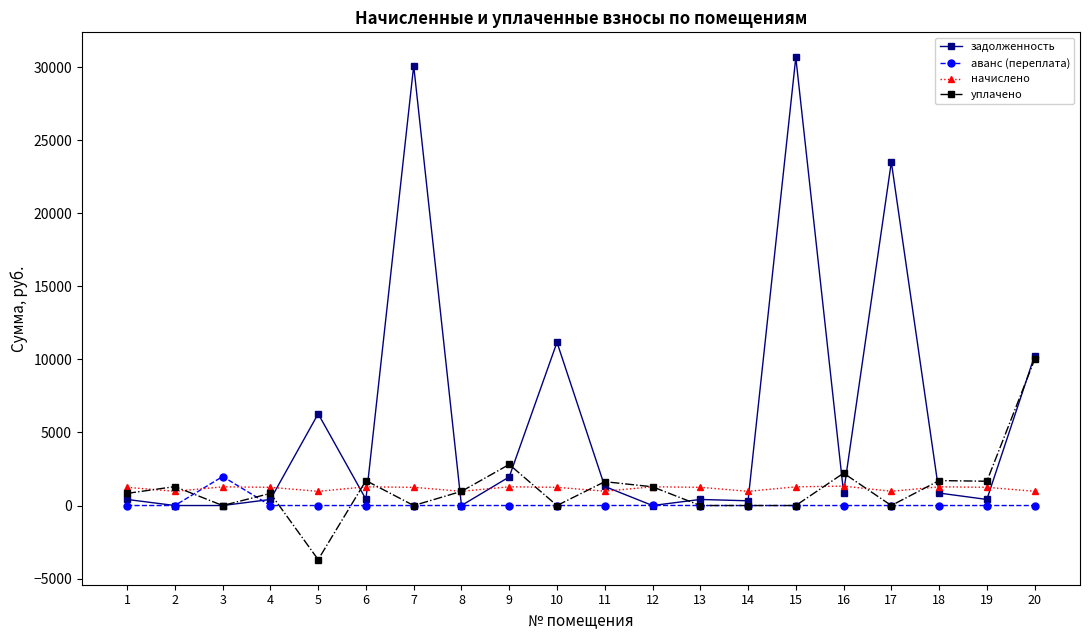

Is it true that аванс (переплата) equals 1.4 at 8?

True